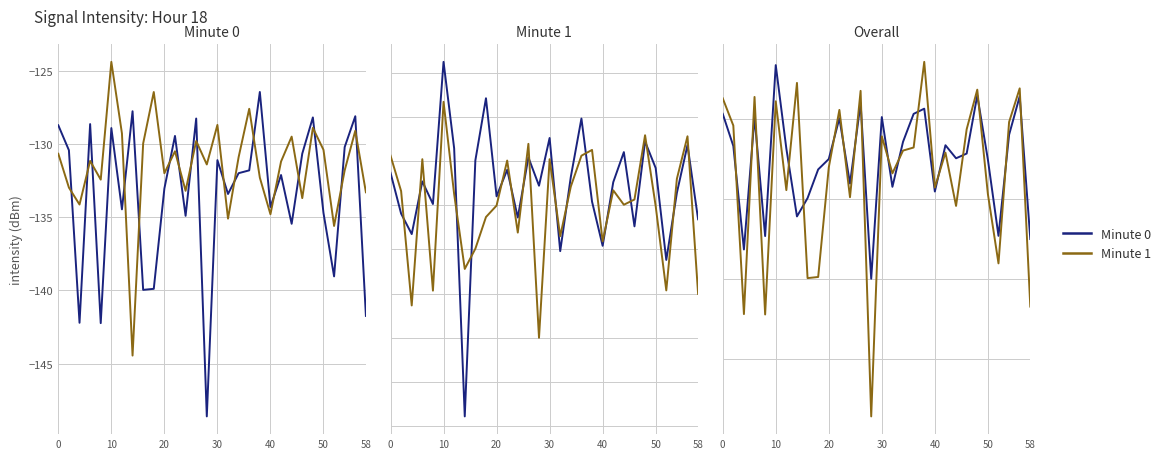

True or false: Minute 1 has a value of -165.8 at 19.

False